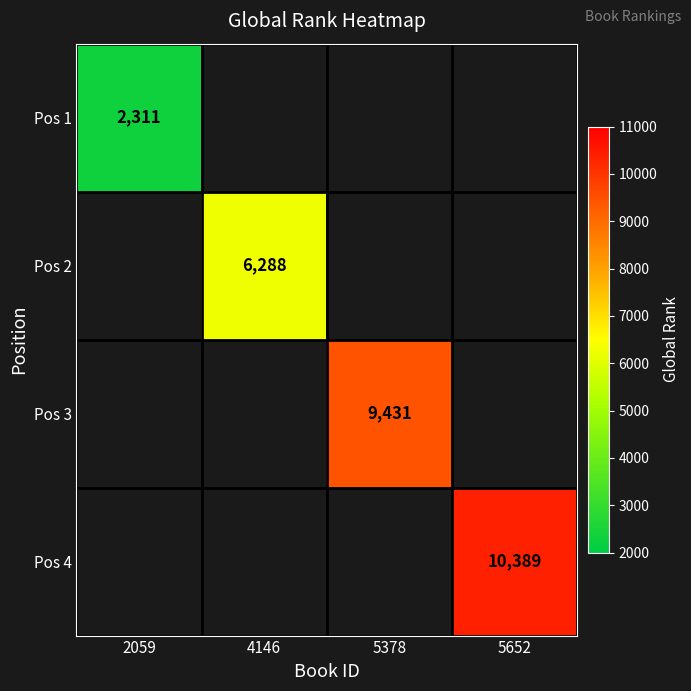

What is the smallest value displayed?

2311.0